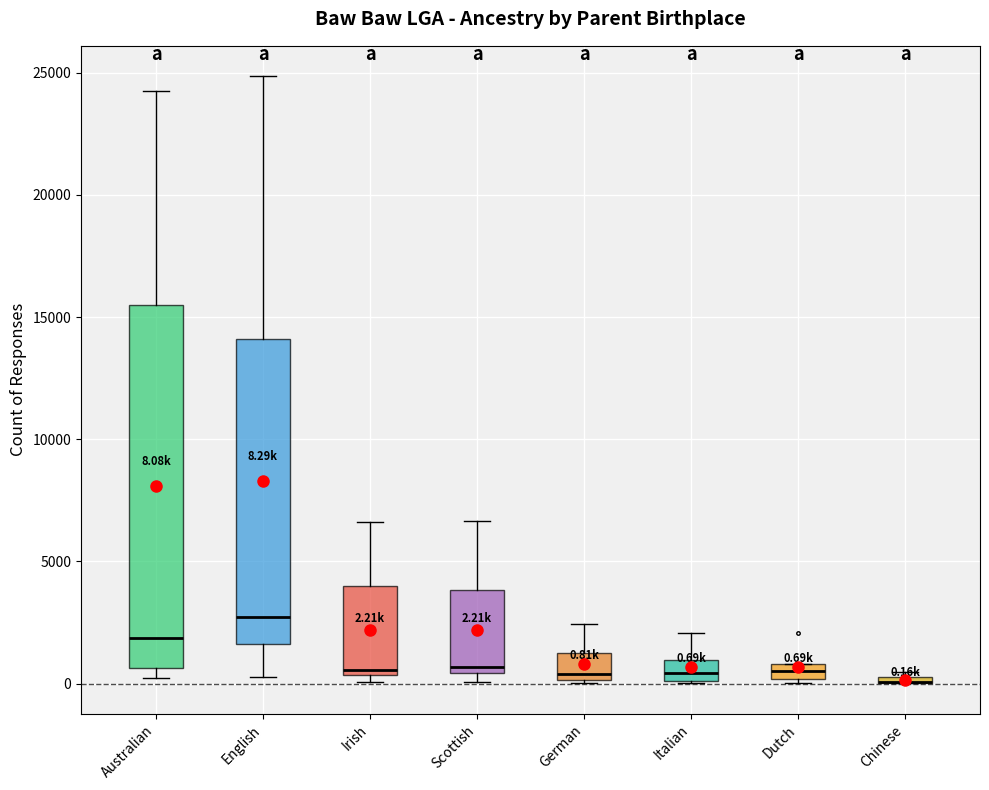

Which box is the tallest, from its lower edge to its upper edge?

Australian